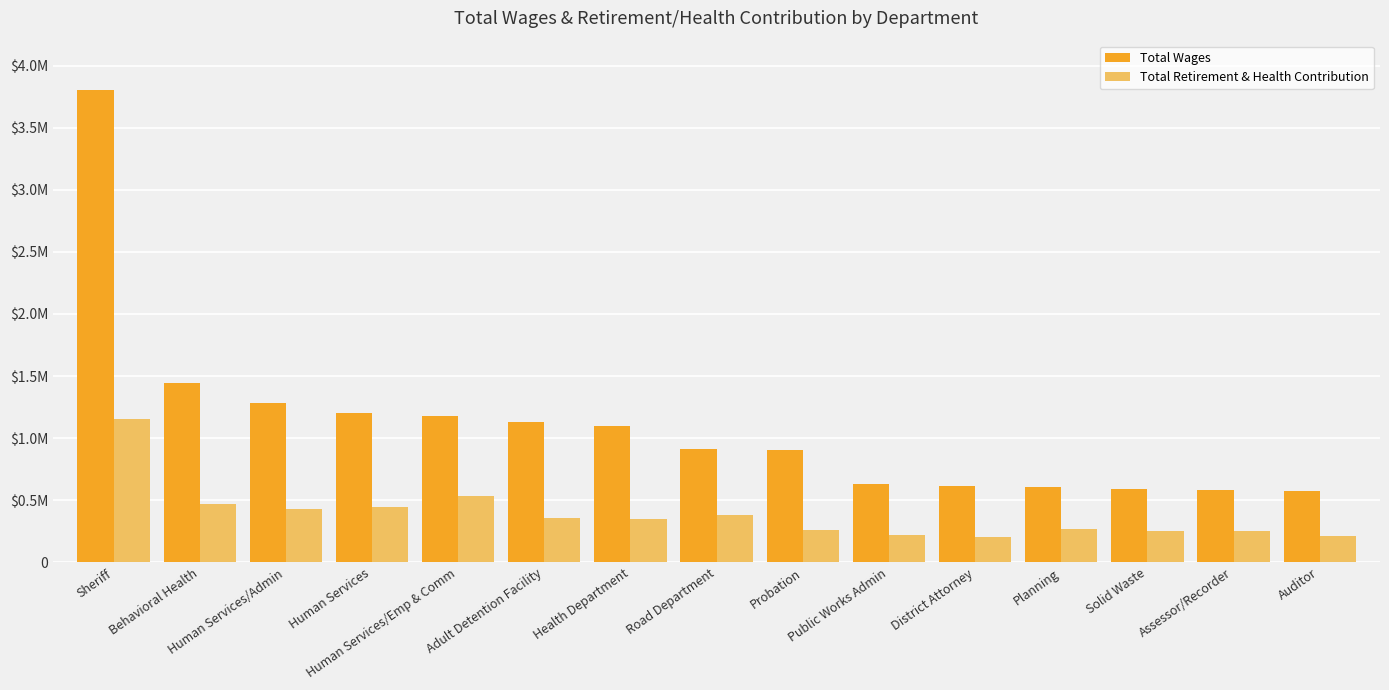

Does the chart contain stacked bars?

No